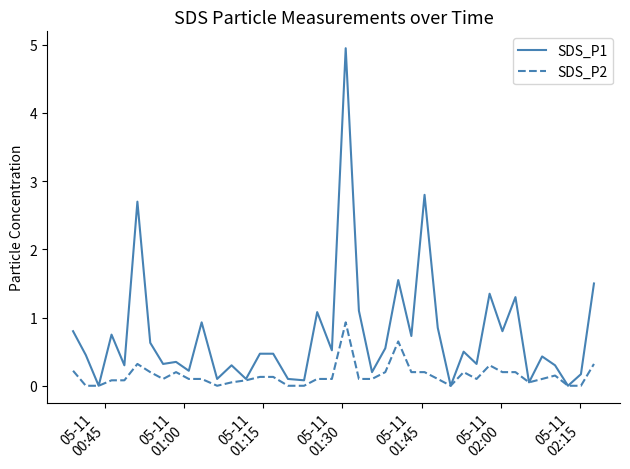

Which series has the largest total across all categories?

SDS_P1